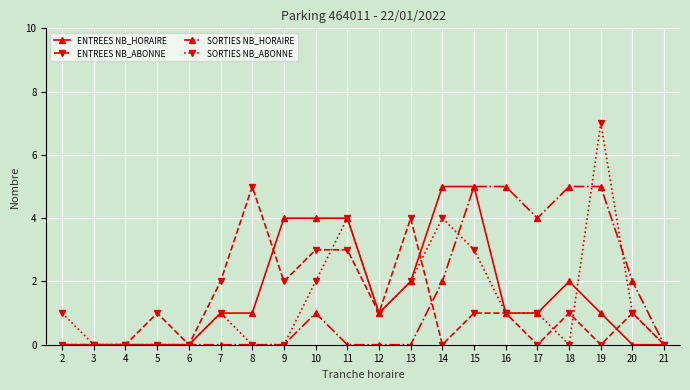

True or false: SORTIES NB_ABONNE has more than 2 points higher than both neighbors.

True